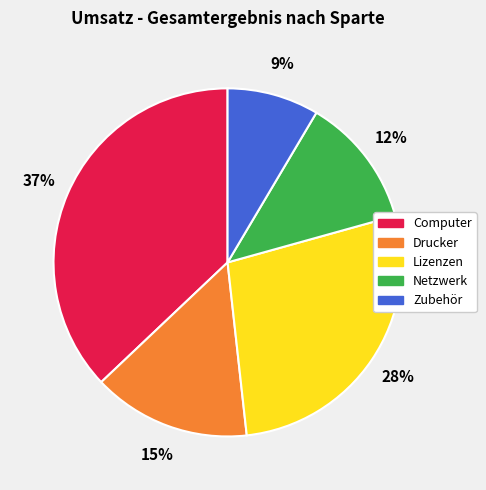

Is it true that Lizenzen is 21% of the pie?

False